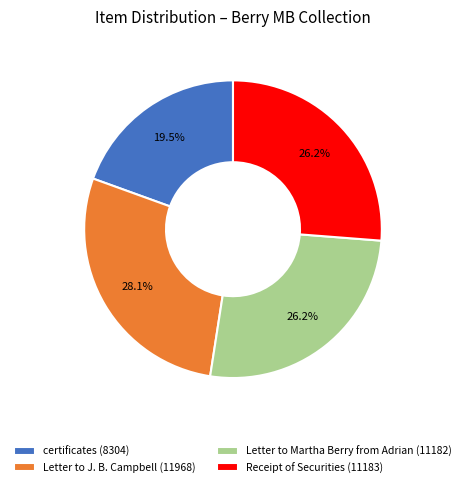

To the nearest percent, what is the difference between the largest and smallest slice percentages?

9%